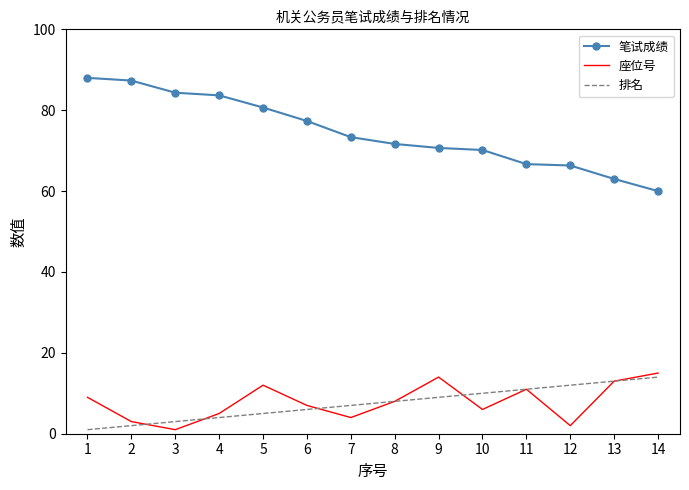

What is the total value across all series at 2?

92.3